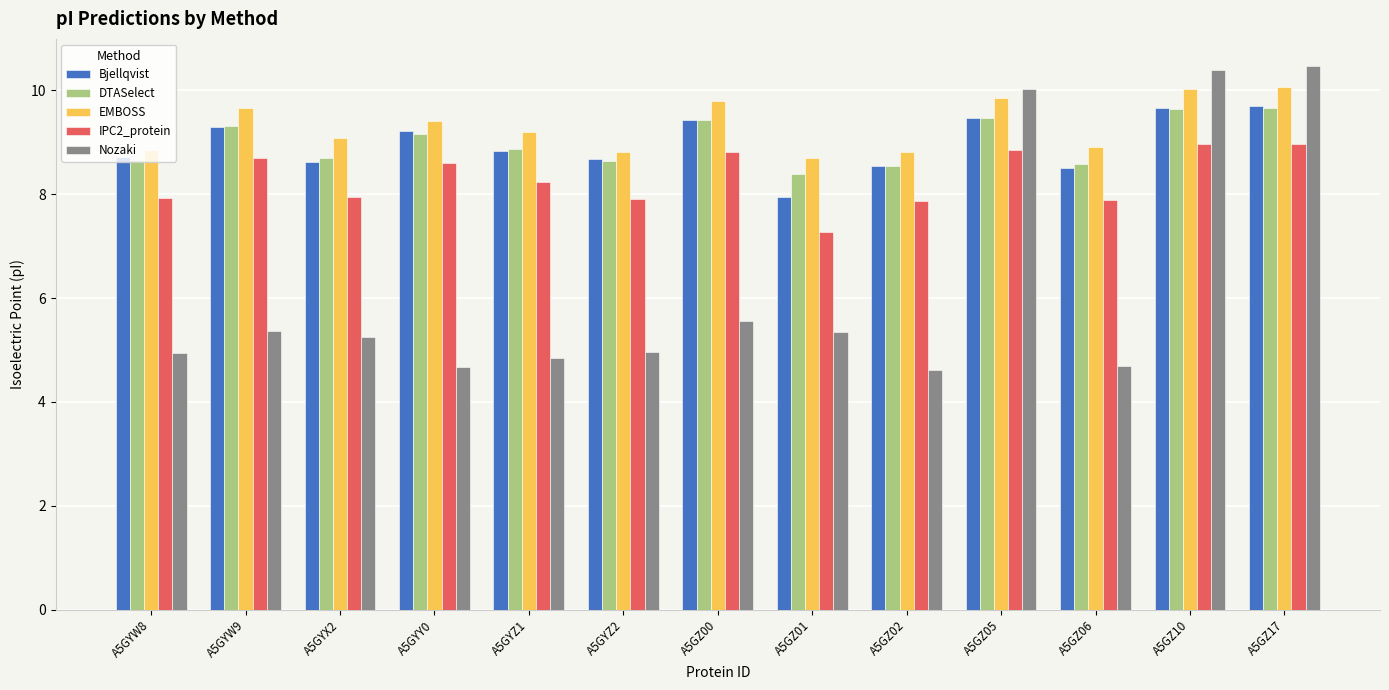

What is the difference between the second highest and minimum values in the IPC2_protein series?

1.7